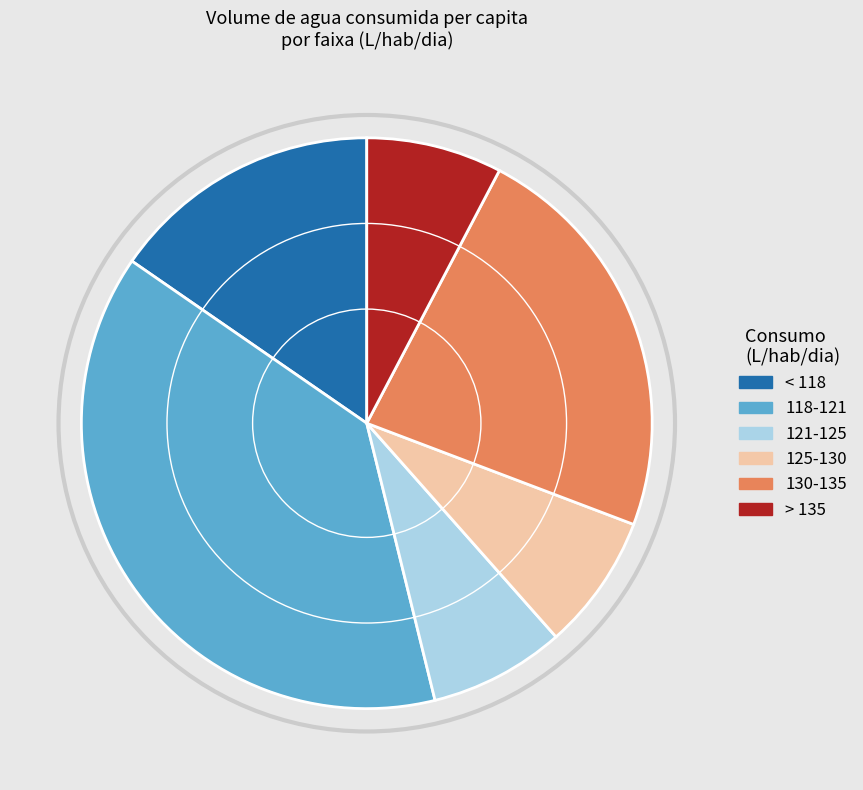

Is there a majority slice in this chart?

No